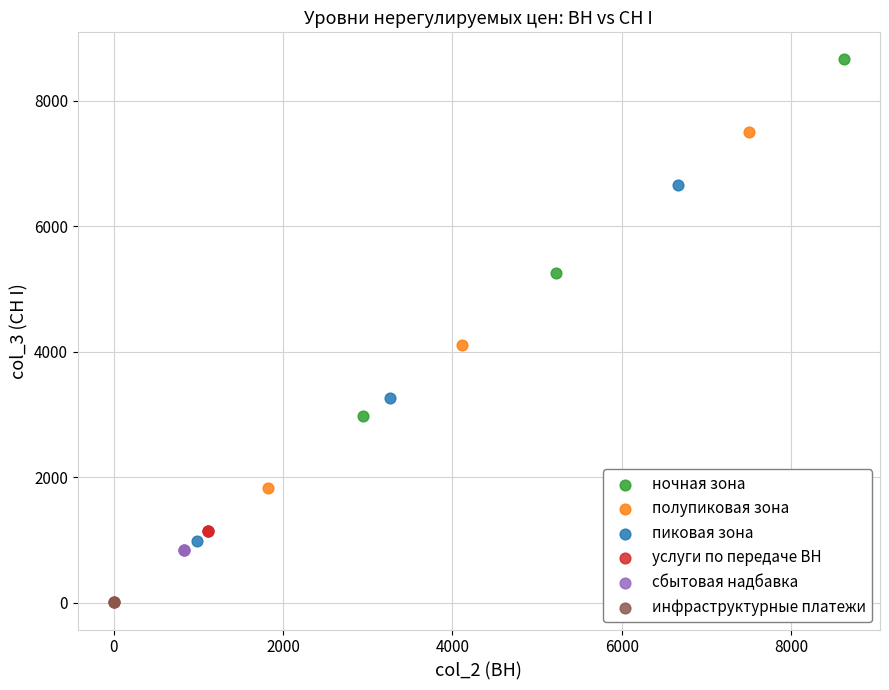

Which series reaches the maximum Y coordinate?

ночная зона